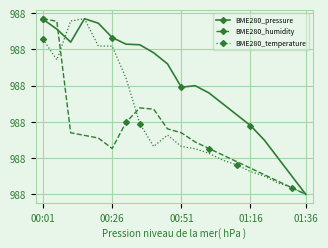

Is this an area chart (filled region under the line)?

No